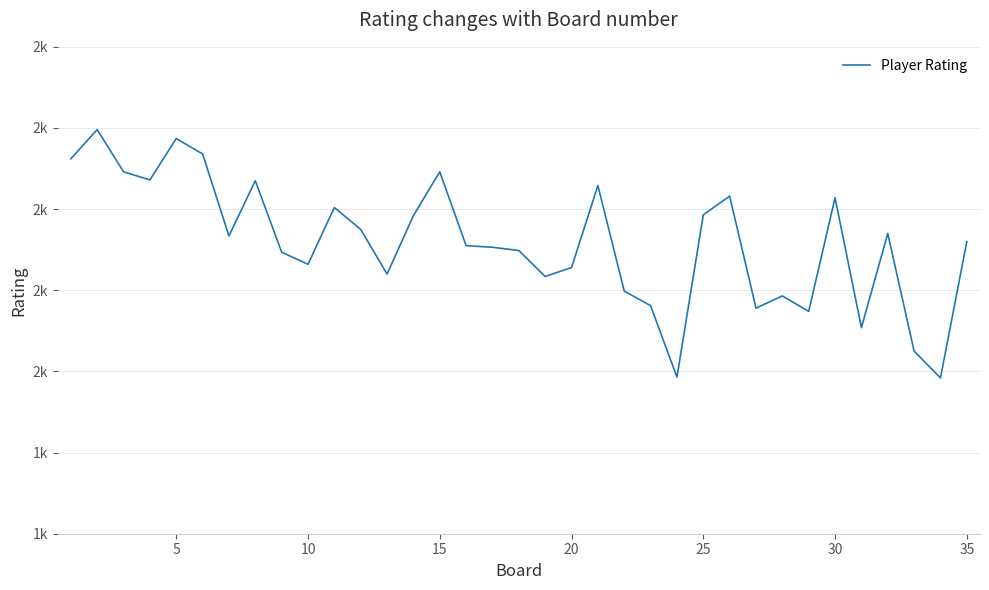

Does the chart have visible grid lines?

Yes